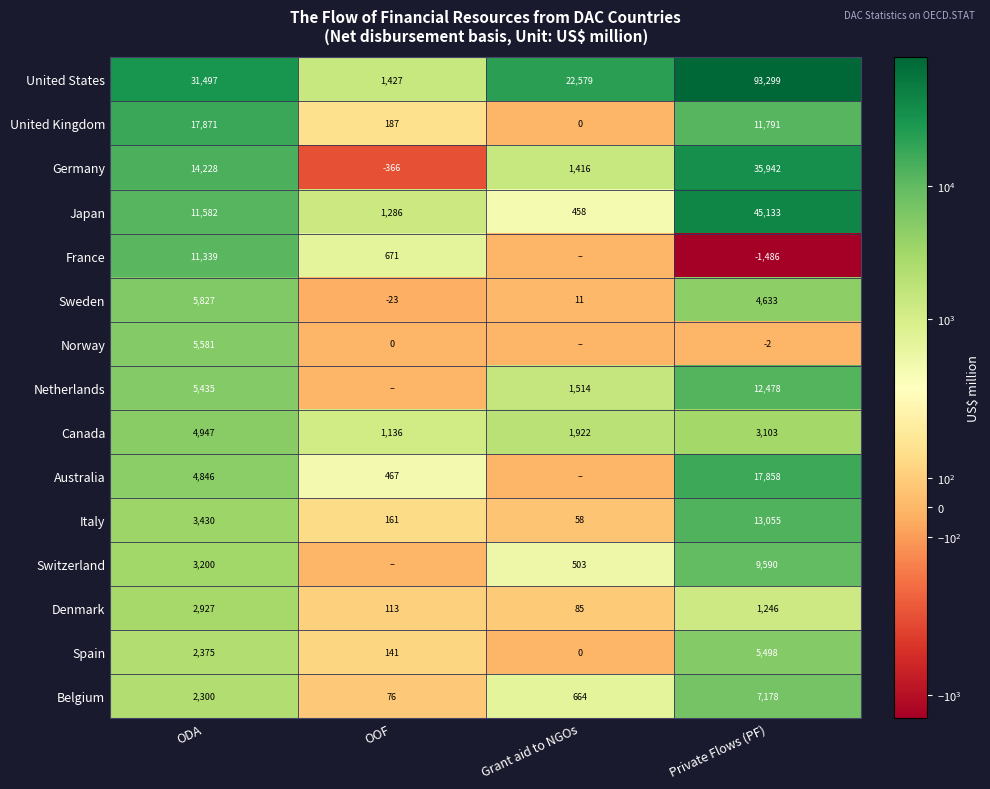

Where does the Denmark series first go above 1246?

ODA